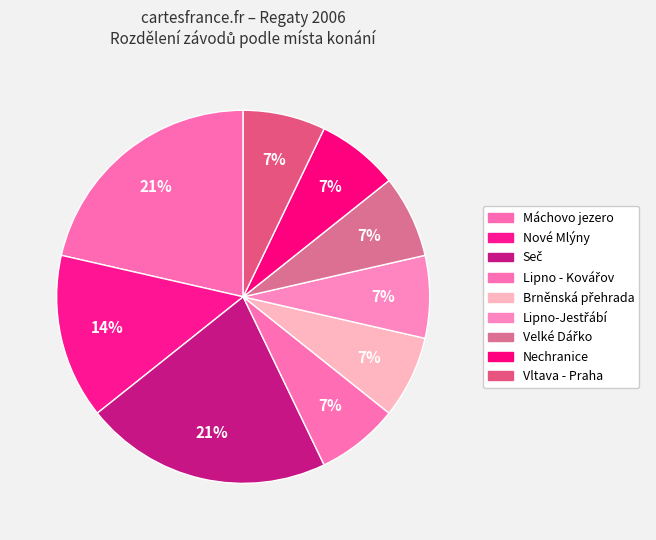

Count the number of slices in the pie.

9